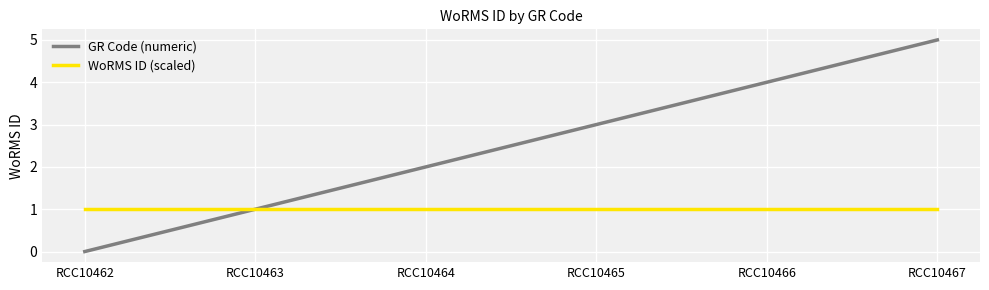

What is the greatest value displayed?

5